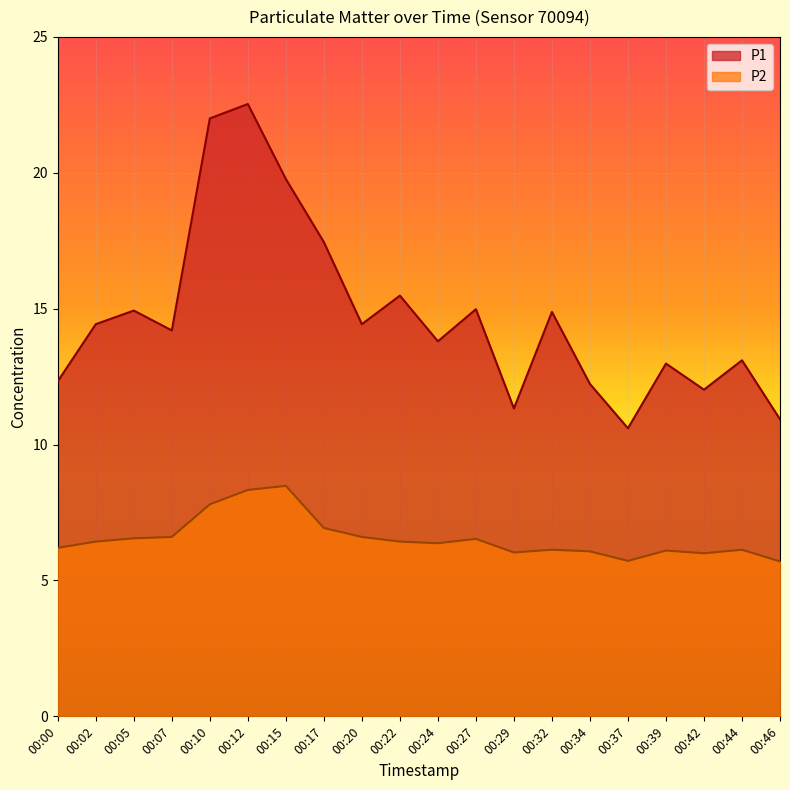

Reading right to left, transcribe all the data shown in this chart.

P1: 00:46=10.9	00:44=13.1	00:42=12.0	00:39=13.0	00:37=10.6	00:34=12.2	00:32=14.9	00:29=11.3	00:27=15.0	00:24=13.8	00:22=15.5	00:20=14.4	00:17=17.4	00:15=19.8	00:12=22.5	00:10=22.0	00:07=14.2	00:05=14.9	00:02=14.4	00:00=12.3
P2: 00:46=5.7	00:44=6.1	00:42=6.0	00:39=6.1	00:37=5.7	00:34=6.1	00:32=6.1	00:29=6.0	00:27=6.5	00:24=6.4	00:22=6.4	00:20=6.6	00:17=6.9	00:15=8.5	00:12=8.3	00:10=7.8	00:07=6.6	00:05=6.5	00:02=6.4	00:00=6.2